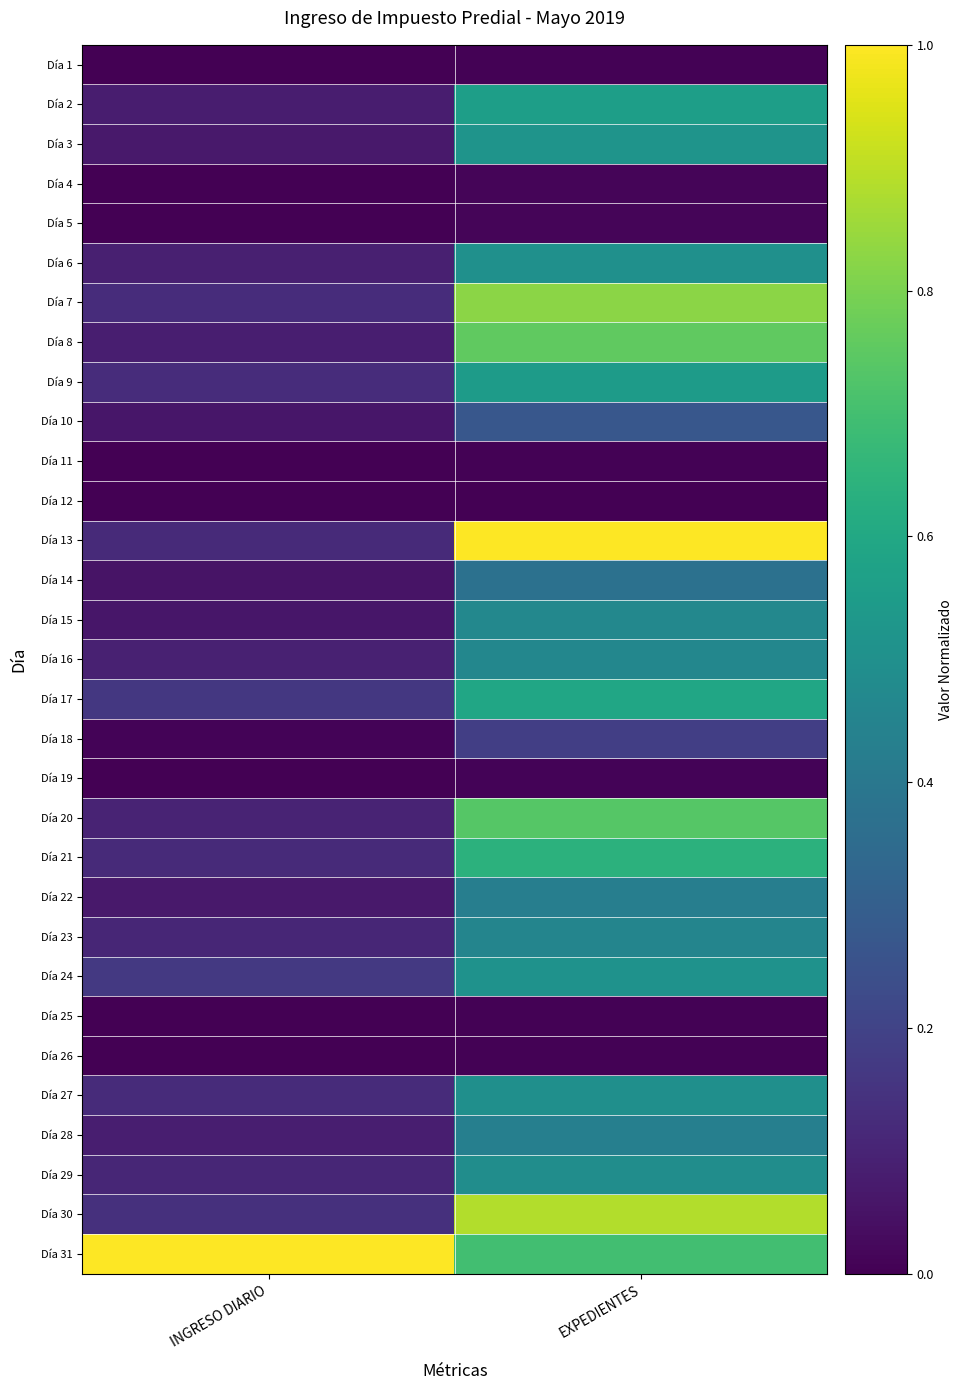

Reading right to left, extract all data points from this chart.

Día 1: EXPEDIENTES=0.0	INGRESO DIARIO=0.0
Día 2: EXPEDIENTES=0.6	INGRESO DIARIO=0.1
Día 3: EXPEDIENTES=0.5	INGRESO DIARIO=0.1
Día 4: EXPEDIENTES=0.0	INGRESO DIARIO=0.0
Día 5: EXPEDIENTES=0.0	INGRESO DIARIO=0.0
Día 6: EXPEDIENTES=0.5	INGRESO DIARIO=0.1
Día 7: EXPEDIENTES=0.8	INGRESO DIARIO=0.1
Día 8: EXPEDIENTES=0.8	INGRESO DIARIO=0.1
Día 9: EXPEDIENTES=0.5	INGRESO DIARIO=0.1
Día 10: EXPEDIENTES=0.3	INGRESO DIARIO=0.1
Día 11: EXPEDIENTES=0.0	INGRESO DIARIO=0.0
Día 12: EXPEDIENTES=0.0	INGRESO DIARIO=0.0
Día 13: EXPEDIENTES=1.0	INGRESO DIARIO=0.1
Día 14: EXPEDIENTES=0.4	INGRESO DIARIO=0.1
Día 15: EXPEDIENTES=0.5	INGRESO DIARIO=0.1
Día 16: EXPEDIENTES=0.5	INGRESO DIARIO=0.1
Día 17: EXPEDIENTES=0.6	INGRESO DIARIO=0.2
Día 18: EXPEDIENTES=0.2	INGRESO DIARIO=0.0
Día 19: EXPEDIENTES=0.0	INGRESO DIARIO=0.0
Día 20: EXPEDIENTES=0.7	INGRESO DIARIO=0.1
Día 21: EXPEDIENTES=0.6	INGRESO DIARIO=0.1
Día 22: EXPEDIENTES=0.4	INGRESO DIARIO=0.1
Día 23: EXPEDIENTES=0.5	INGRESO DIARIO=0.1
Día 24: EXPEDIENTES=0.5	INGRESO DIARIO=0.2
Día 25: EXPEDIENTES=0.0	INGRESO DIARIO=0.0
Día 26: EXPEDIENTES=0.0	INGRESO DIARIO=0.0
Día 27: EXPEDIENTES=0.5	INGRESO DIARIO=0.1
Día 28: EXPEDIENTES=0.4	INGRESO DIARIO=0.1
Día 29: EXPEDIENTES=0.5	INGRESO DIARIO=0.1
Día 30: EXPEDIENTES=0.9	INGRESO DIARIO=0.1
Día 31: EXPEDIENTES=0.7	INGRESO DIARIO=1.0